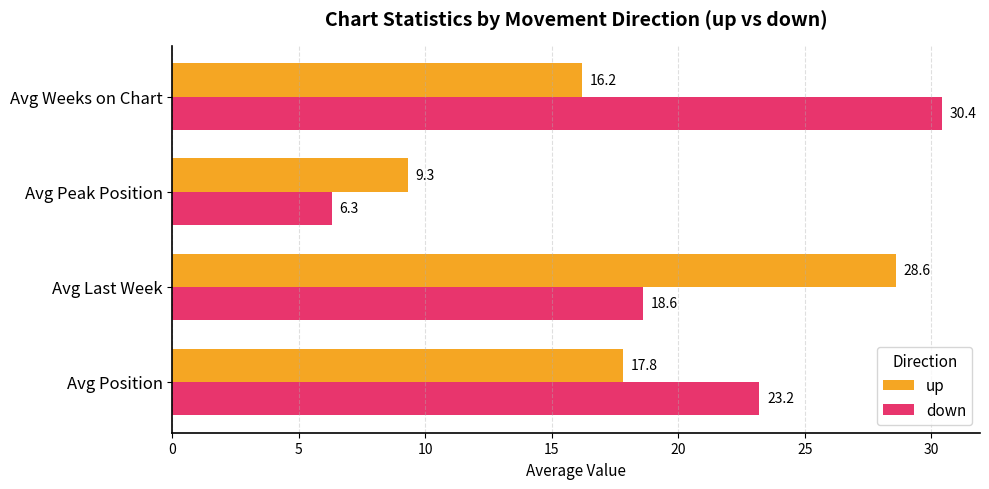

Which series has the largest range (max minus min)?

down